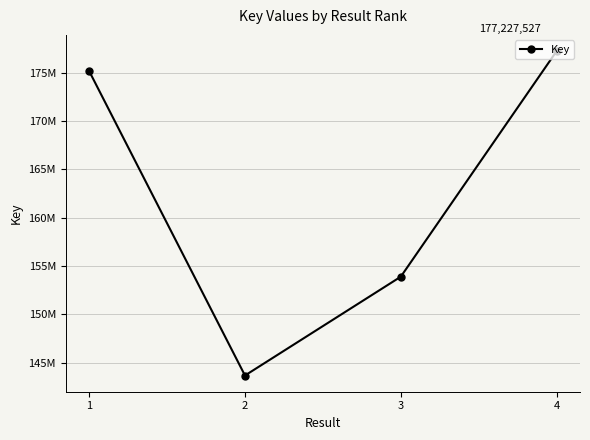

What is the value of the 1st point from the left?

175162764